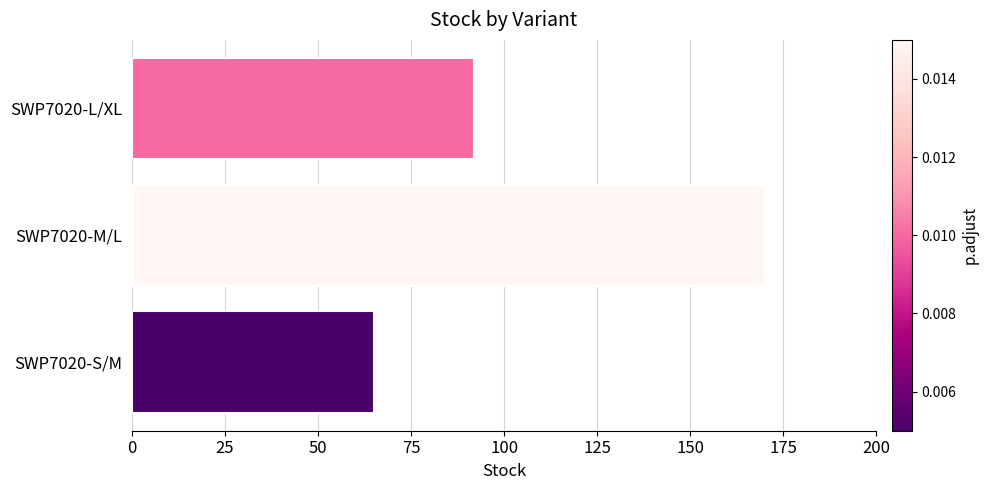

What is the difference between the maximum and second lowest values?

78